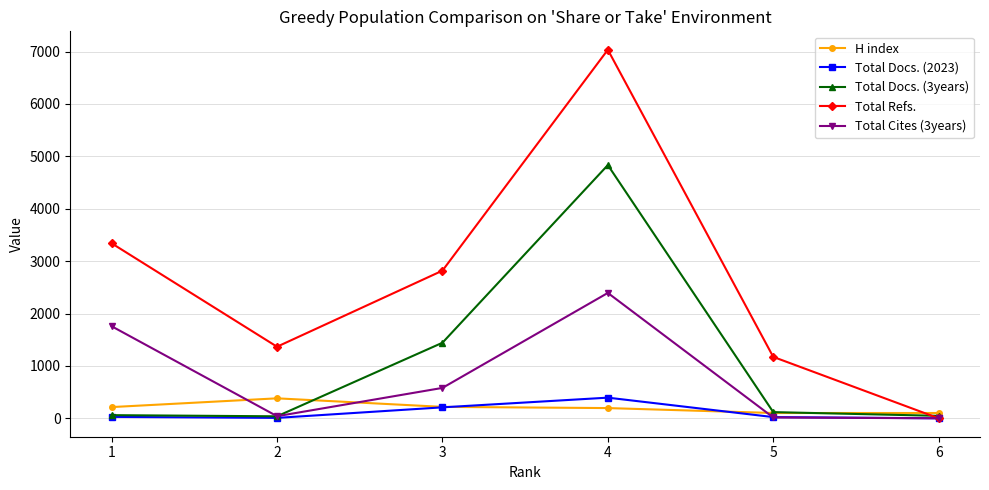

At how many categories does at least one series exceed 1819?

3